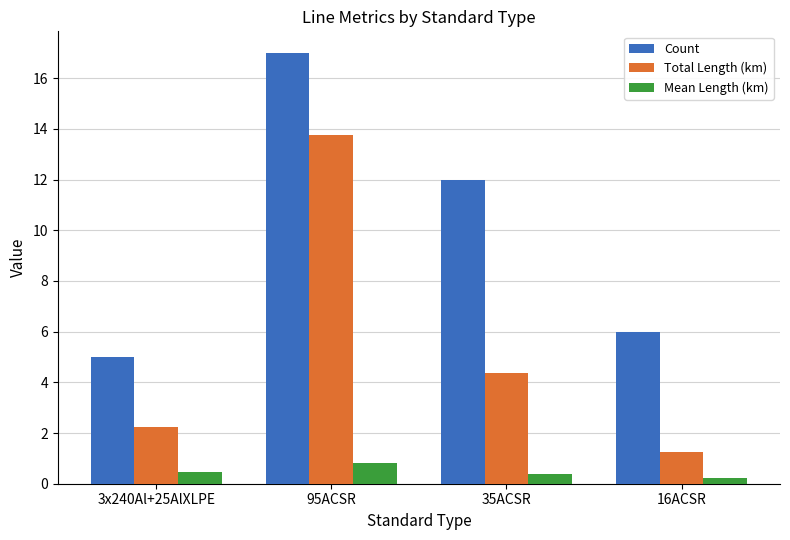

What is the minimum value for Count?

5.0